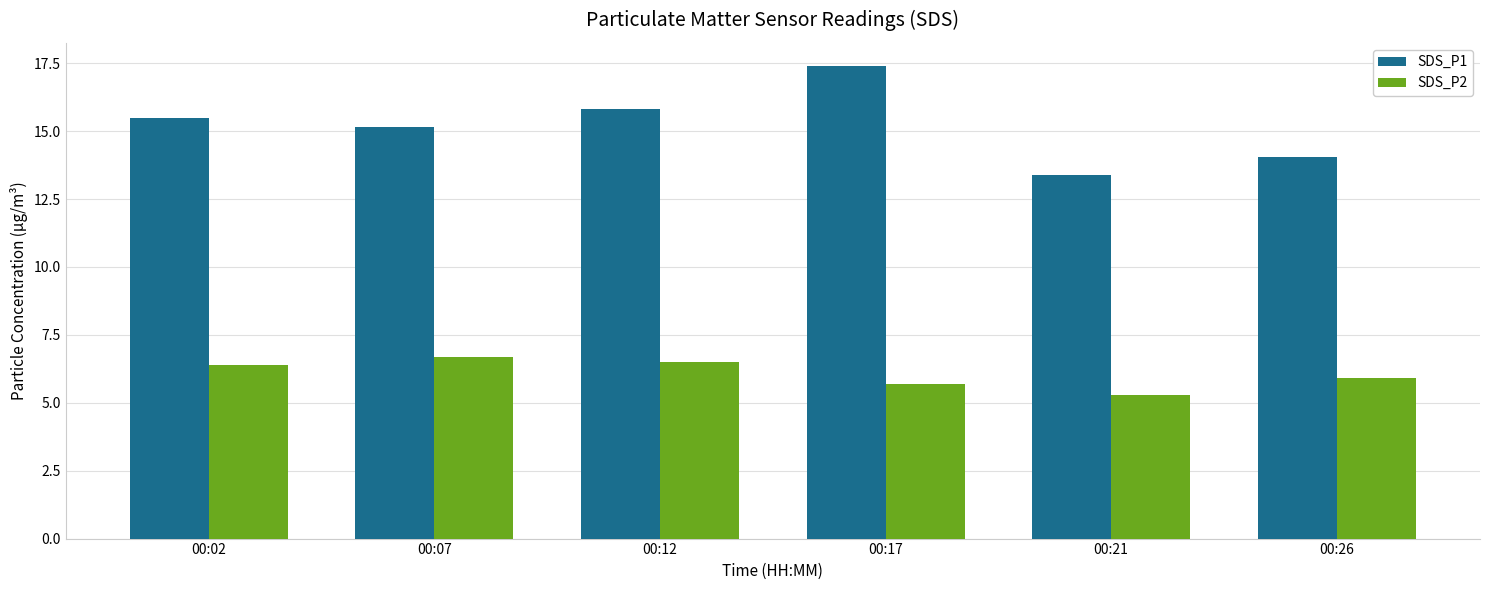

Reading right to left, list all the values displayed in this chart.

SDS_P1: 14.1	13.4	17.4	15.8	15.1	15.5
SDS_P2: 5.9	5.3	5.7	6.5	6.7	6.4